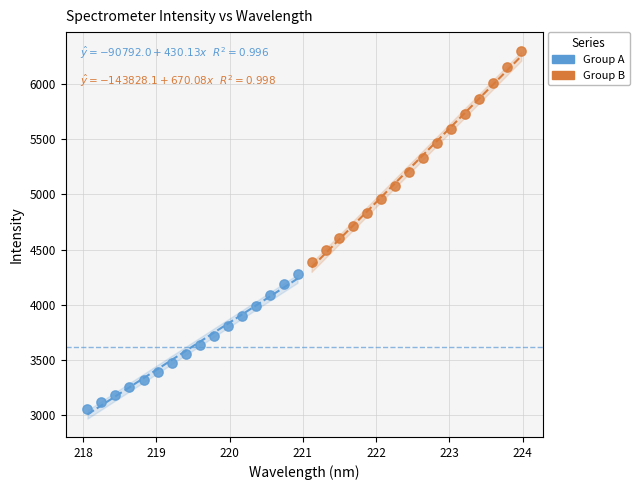

Which series has the largest Y range (max minus min)?

Group B